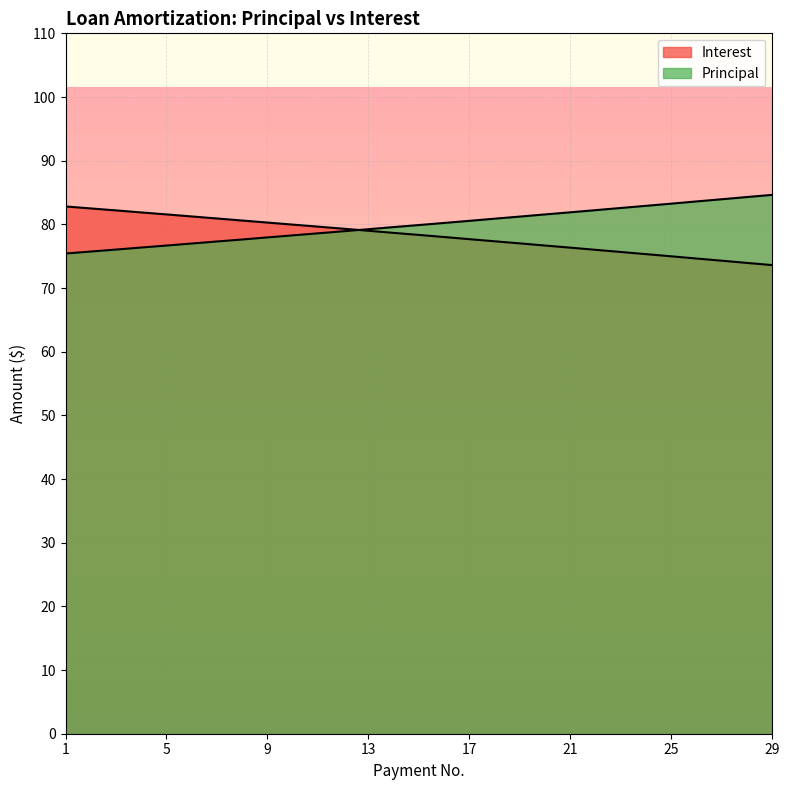

The value of Interest at 15 is 23.7. True or false?

False